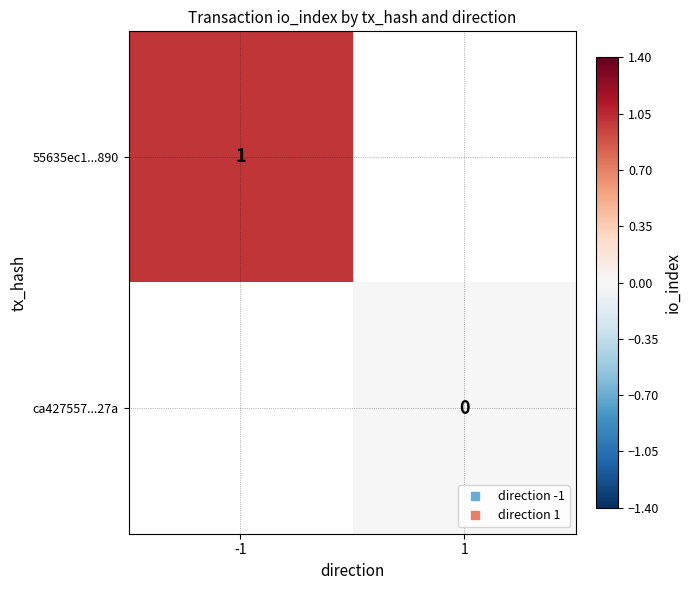

What is the minimum value for 55635ec1...890?

1.0